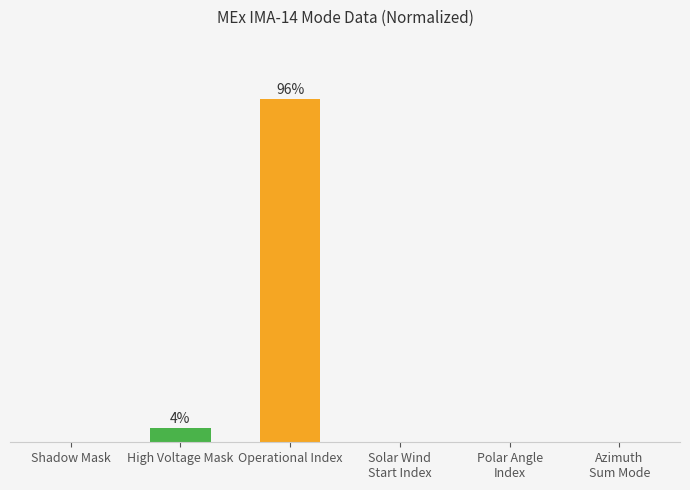

Reading right to left, what are all the values shown in this chart?

0	0	0	96	4	0